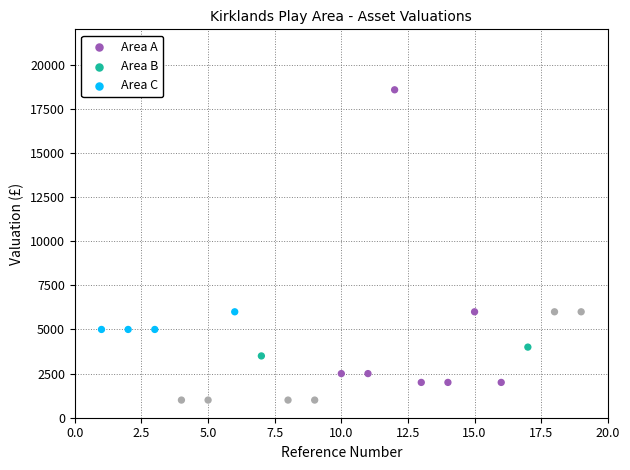

What is the range of X values (max minus min)?

18